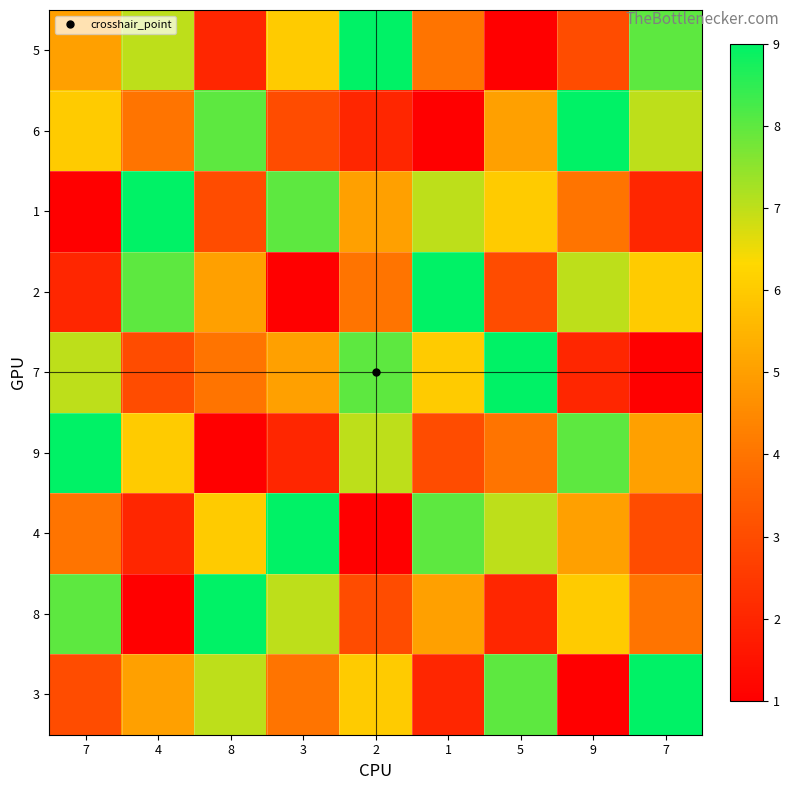

What is the maximum value shown in the chart?

9